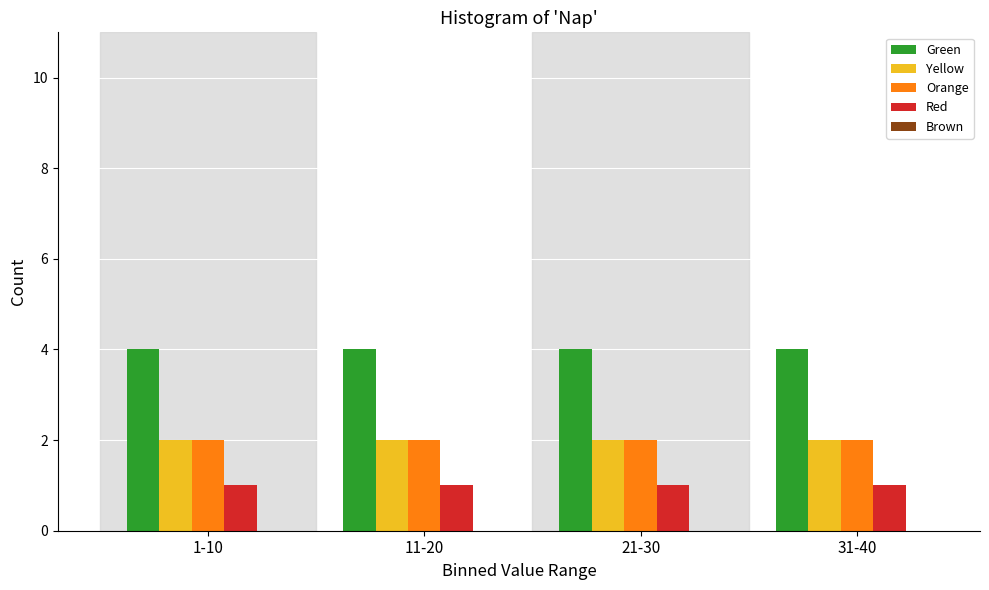

Which series has the largest total across all categories?

Green